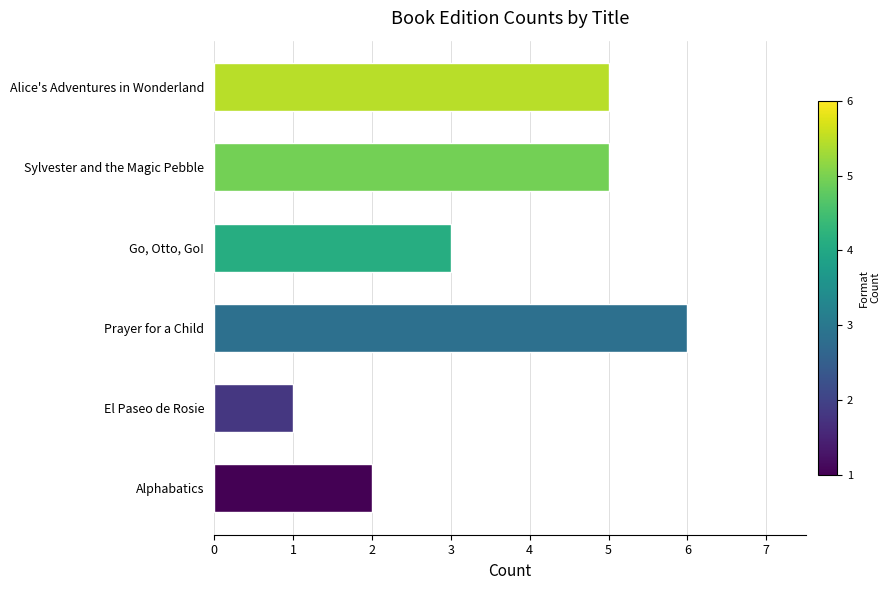

What value does the data have at Go, Otto, Go!?

3